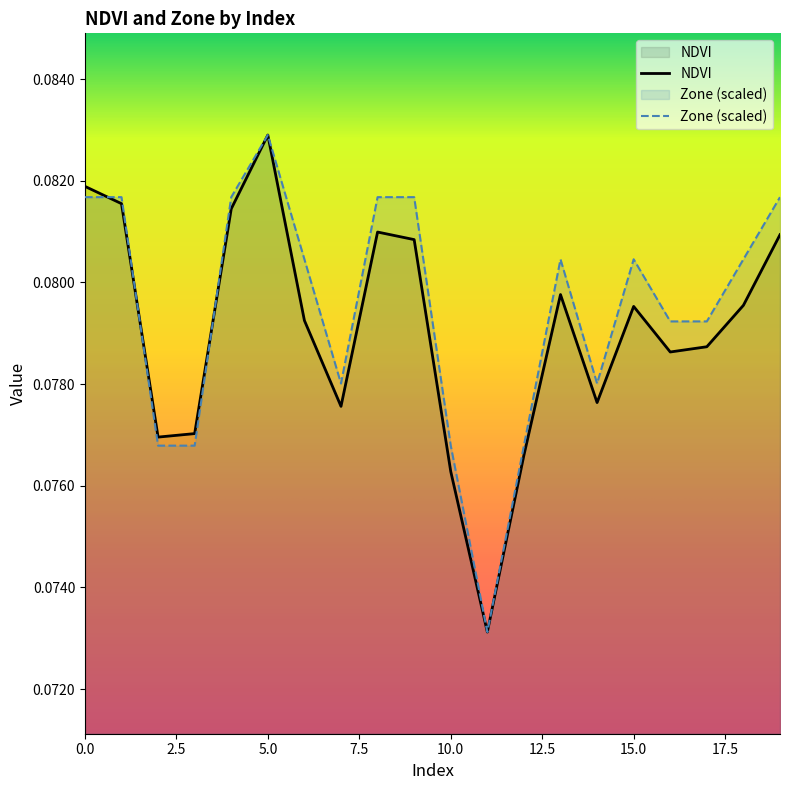

Between 16 and 18, which is larger?

18